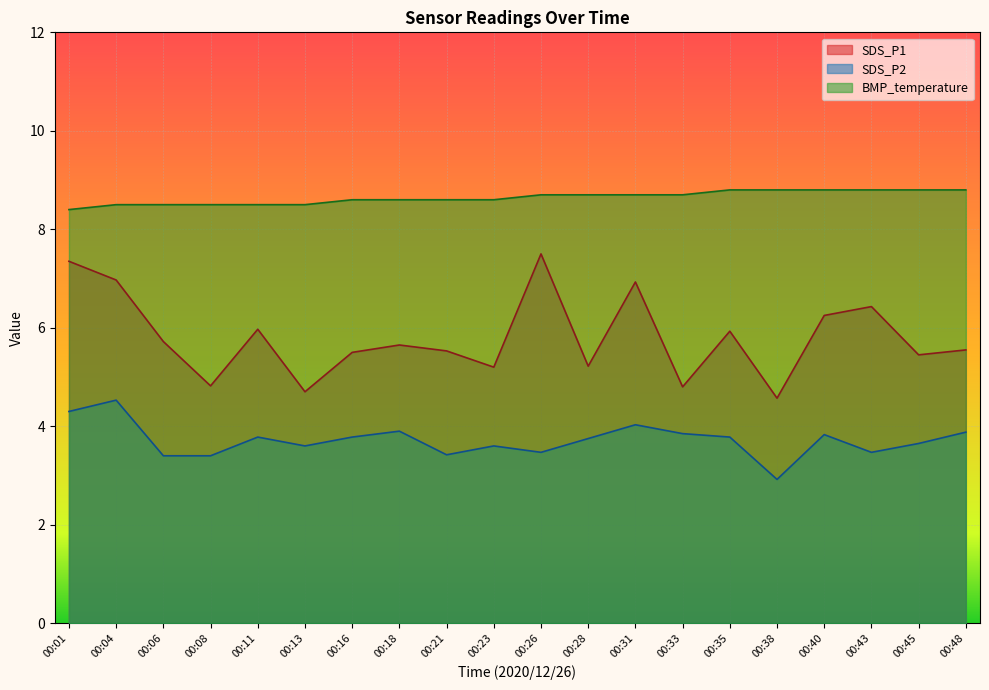

Where is SDS_P2 nearest to the value 3?

00:38